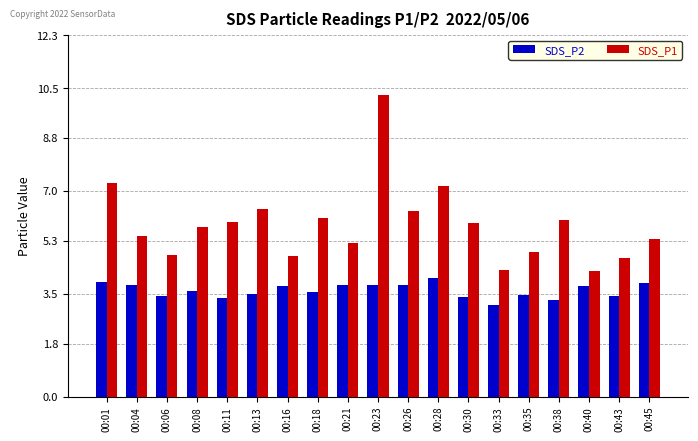

What is the value of the SDS_P1 bar at the 8th from the left?

6.1